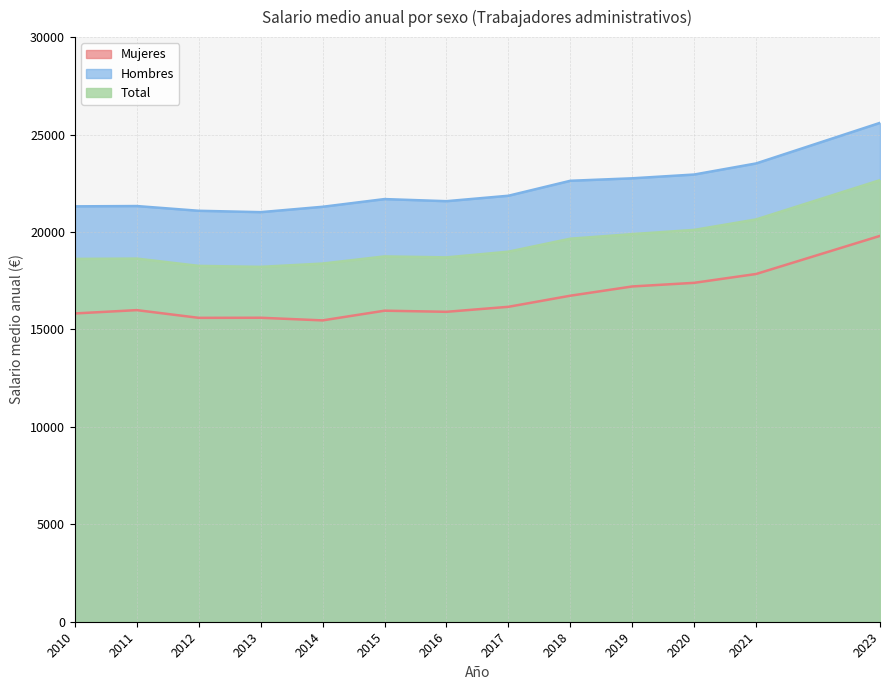

How many interior local peaks does the Hombres series have?

2